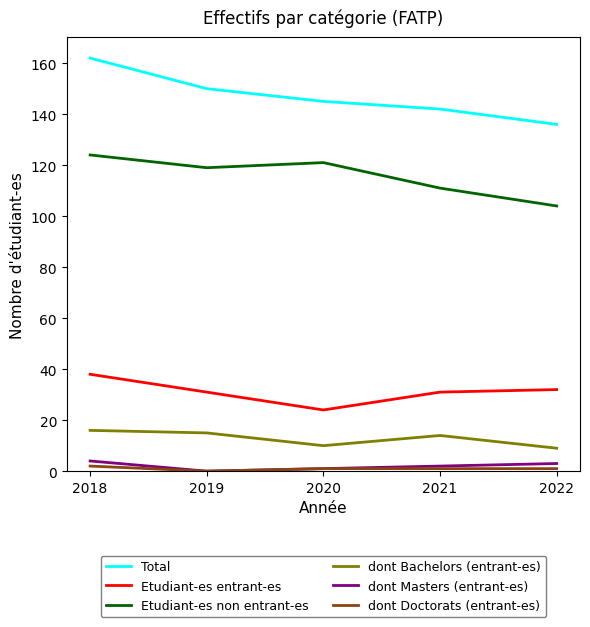

At which label does Etudiant-es non entrant-es first exceed 119?

2018